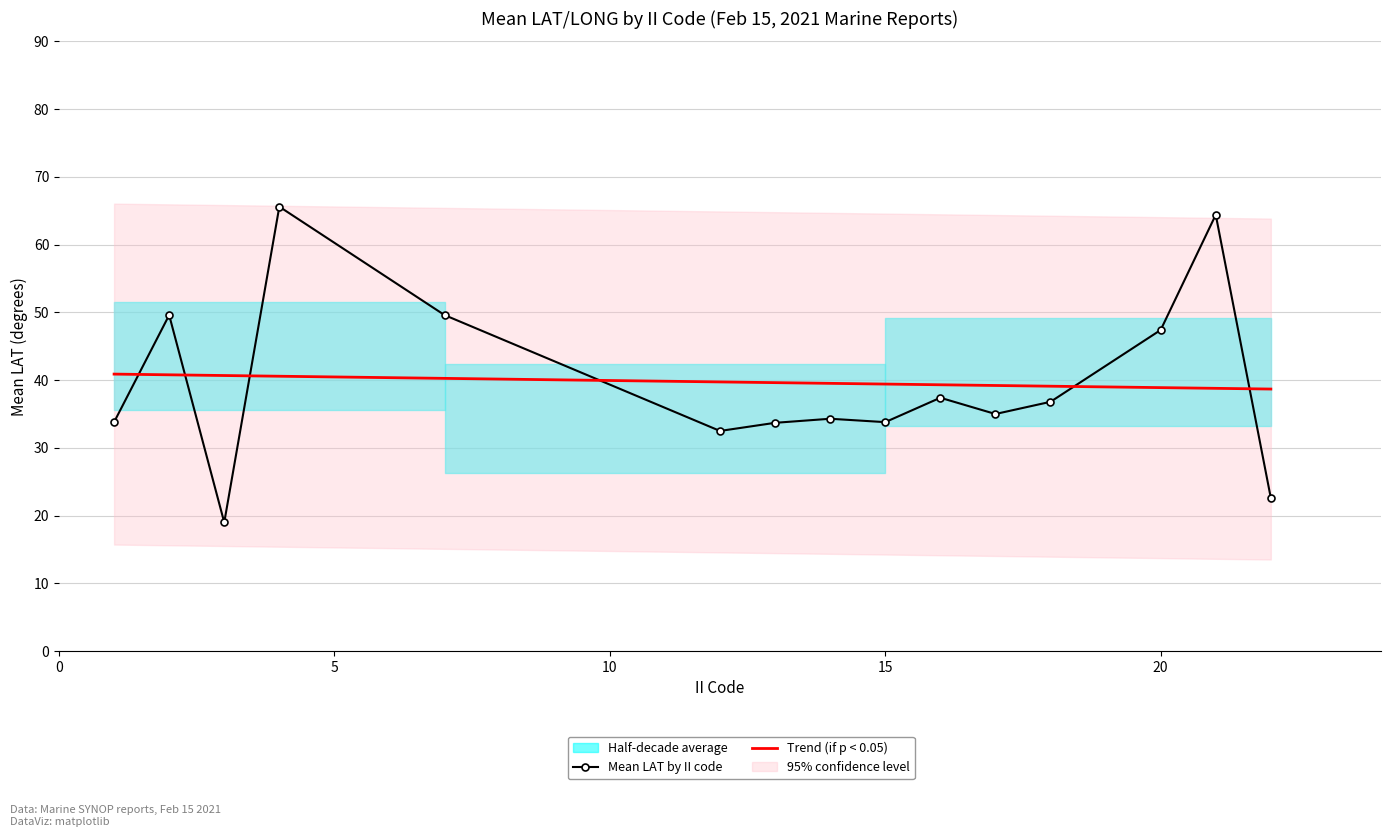

What is the value of the Mean LAT by II code point at the 2nd from the left?

49.6